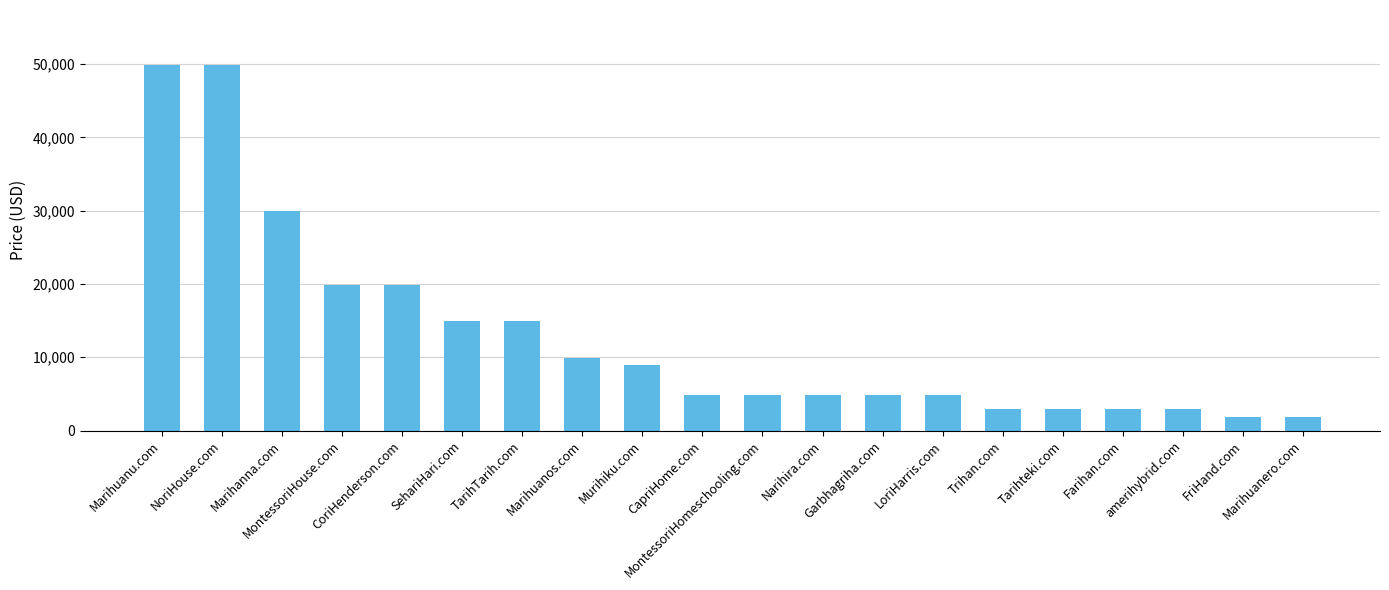

How many bars are there in total?

20